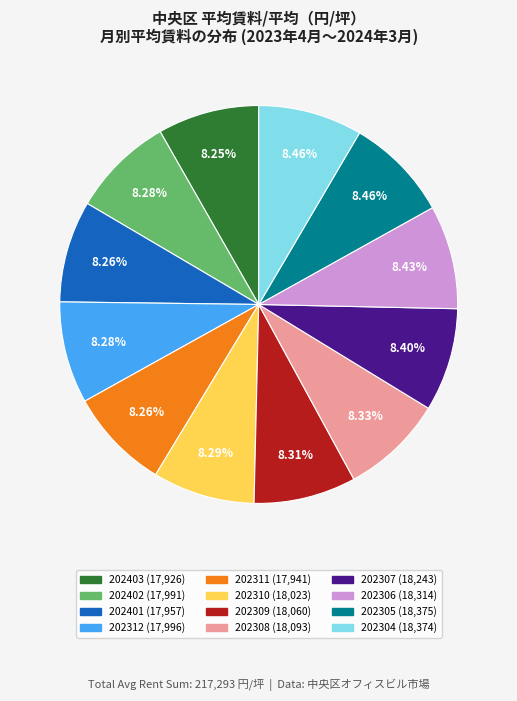

The 202310 slice represents 8% of the pie. True or false?

True